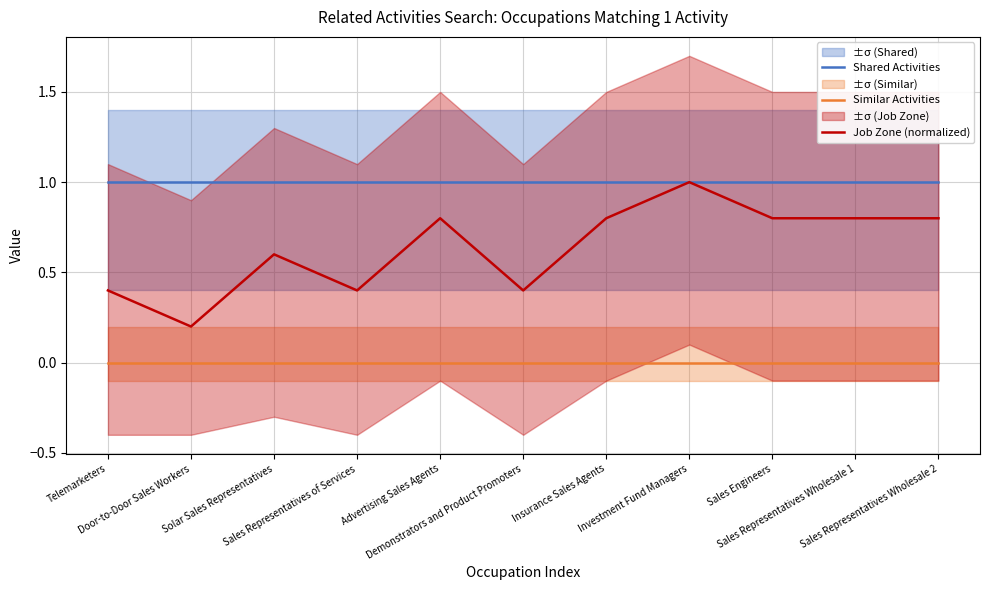

The Shared Activities series shows 1.0 at Sales Representatives Wholesale 2. True or false?

True